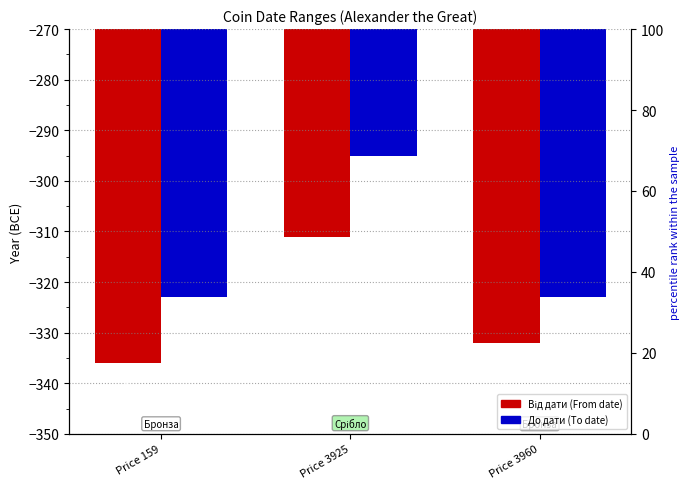

Rank the series by their maximum value, from highest to lowest.

До дати, Від дати